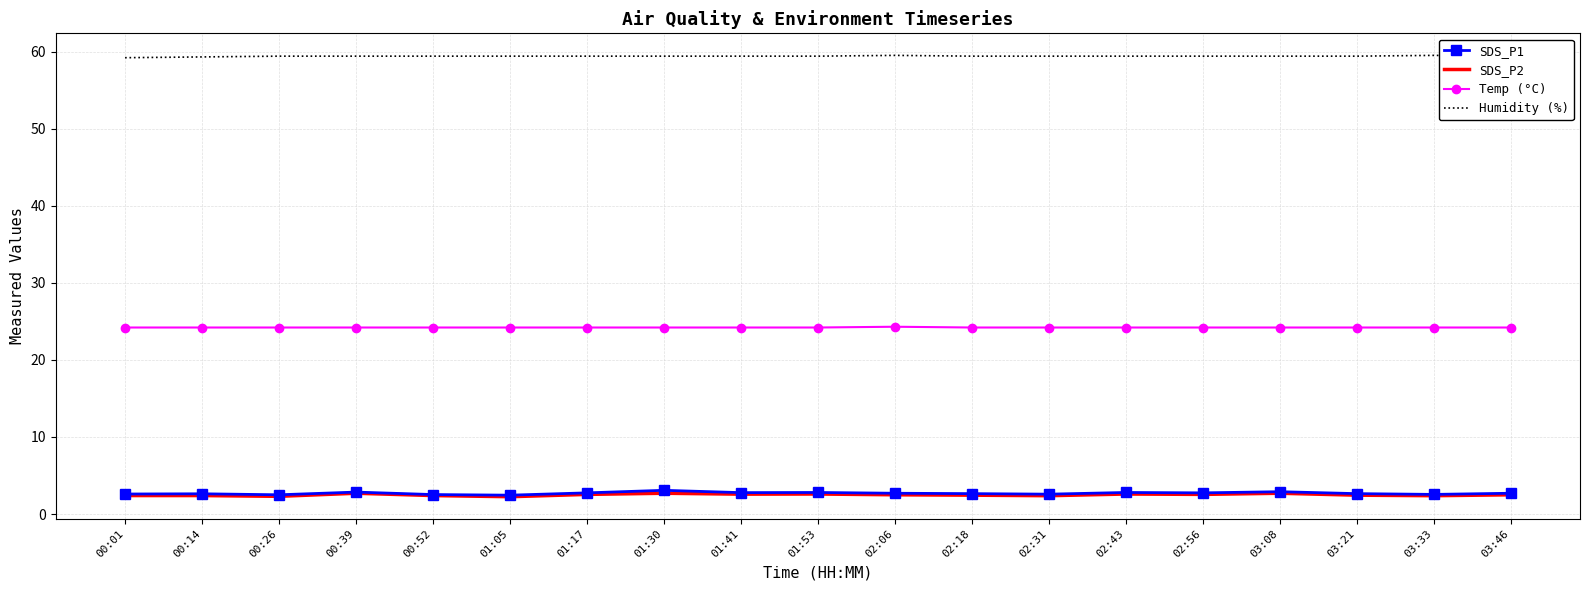

What position from the right is 03:33?

2